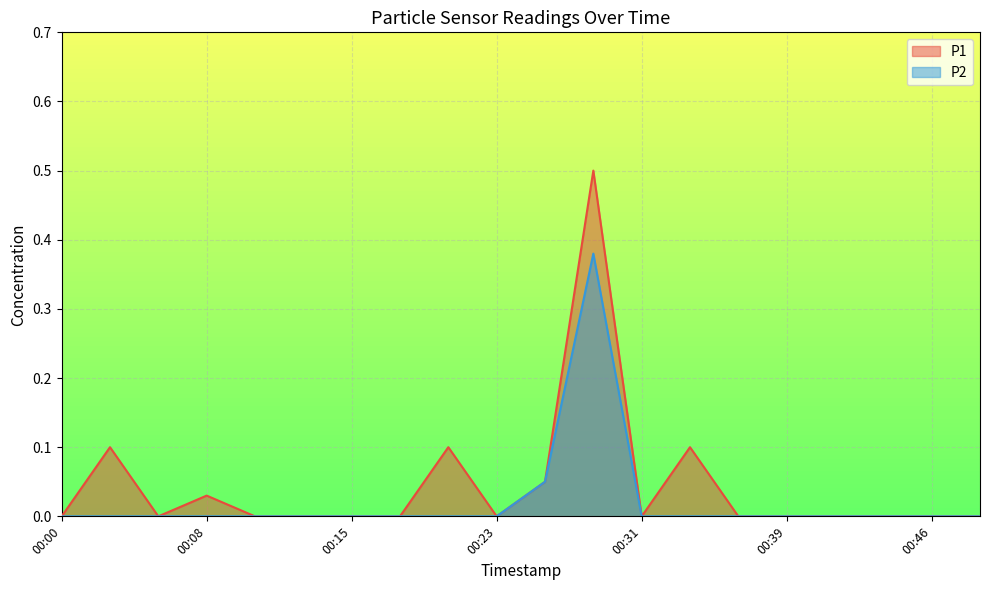

Where is P2 nearest to the value 0?

00:00